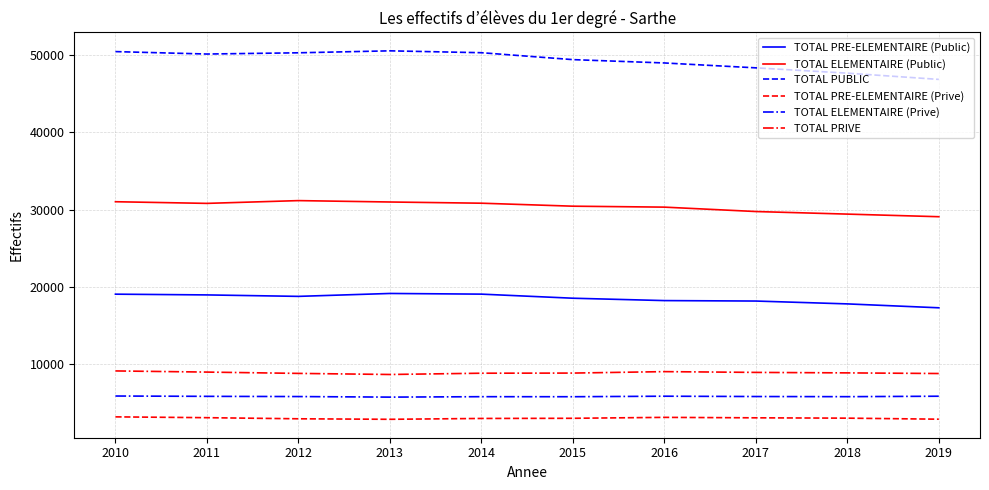

True or false: TOTAL PUBLIC and TOTAL PRE-ELEMENTAIRE (Public) cross at least once.

False